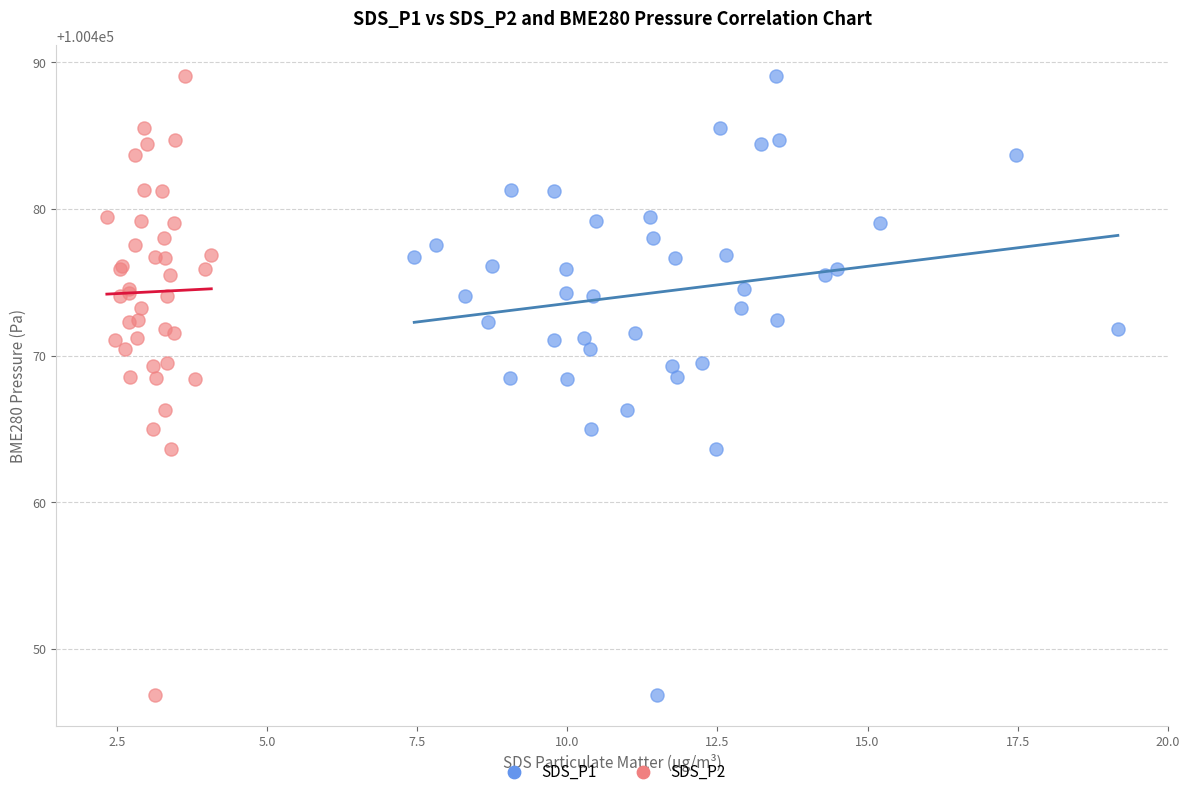

What are all the series names shown in the legend?

SDS_P1, SDS_P2